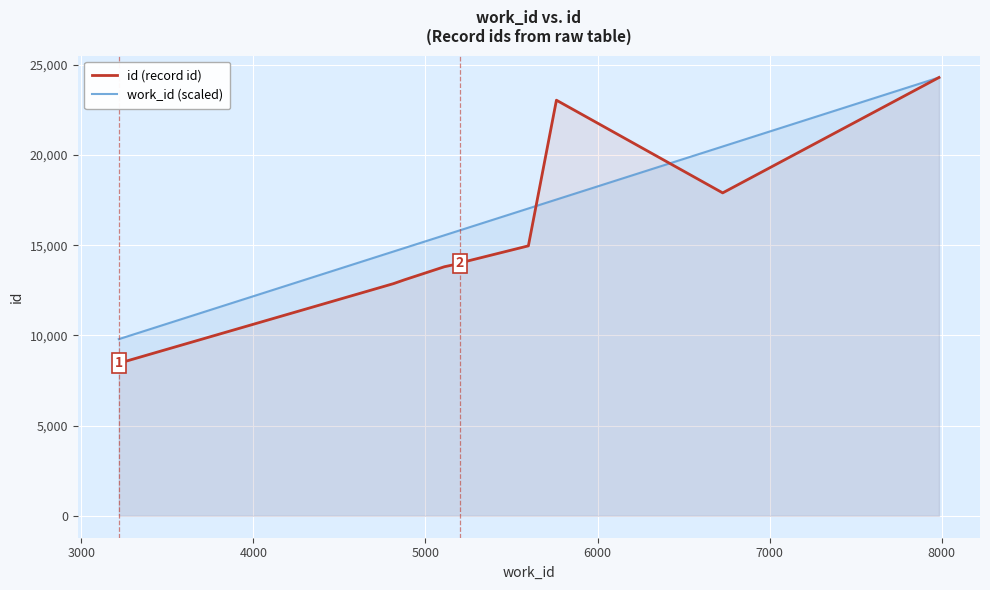

Which series has the widest spread of values?

id (record id)